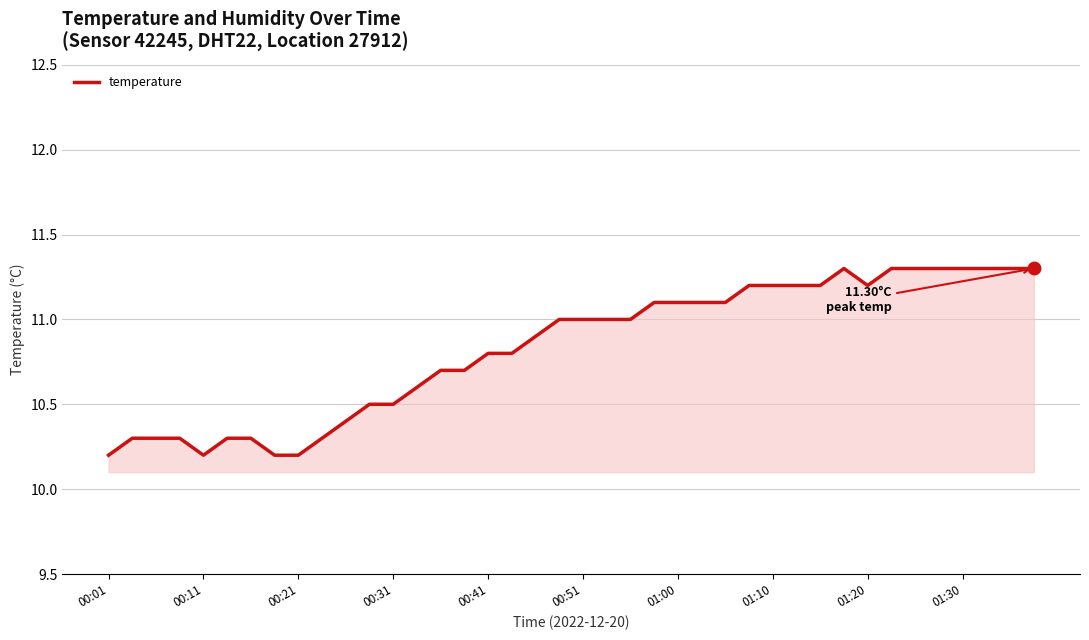

What is the difference between the maximum and minimum values?

1.1